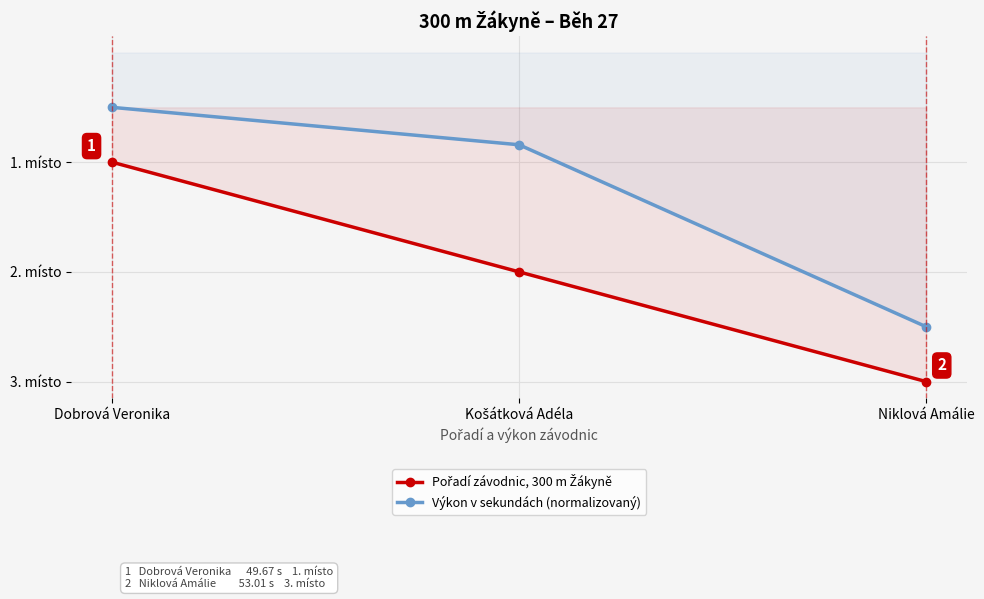

What is the spread (max minus min) of values at Košátková Adéla?

1.2